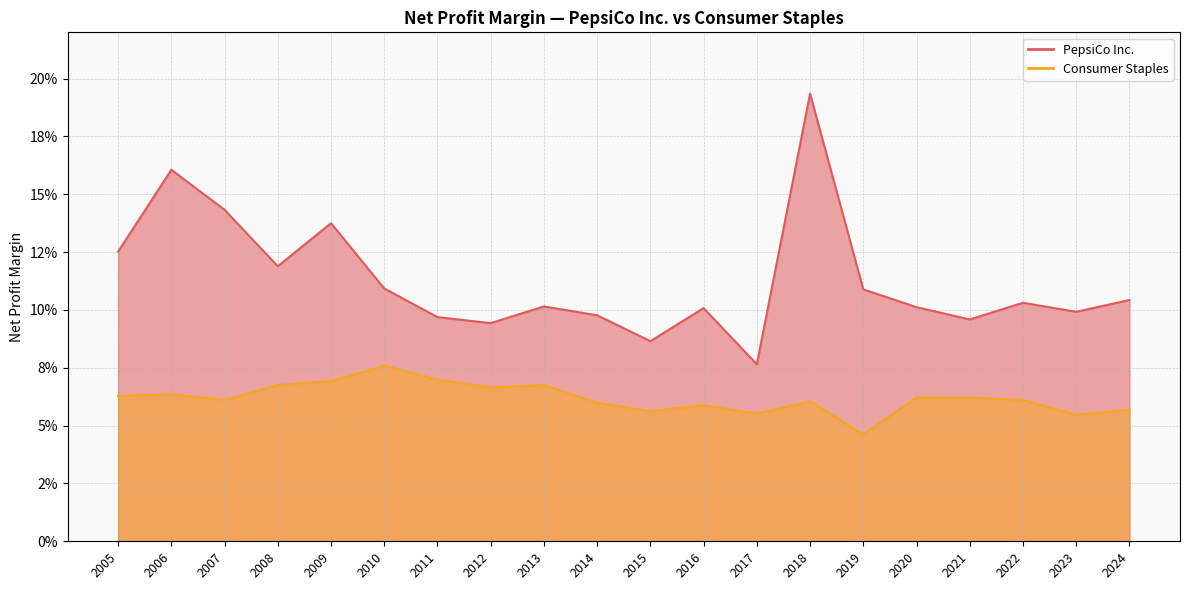

In Consumer Staples, how many points are higher than both neighbors (excluding endpoints)?

6